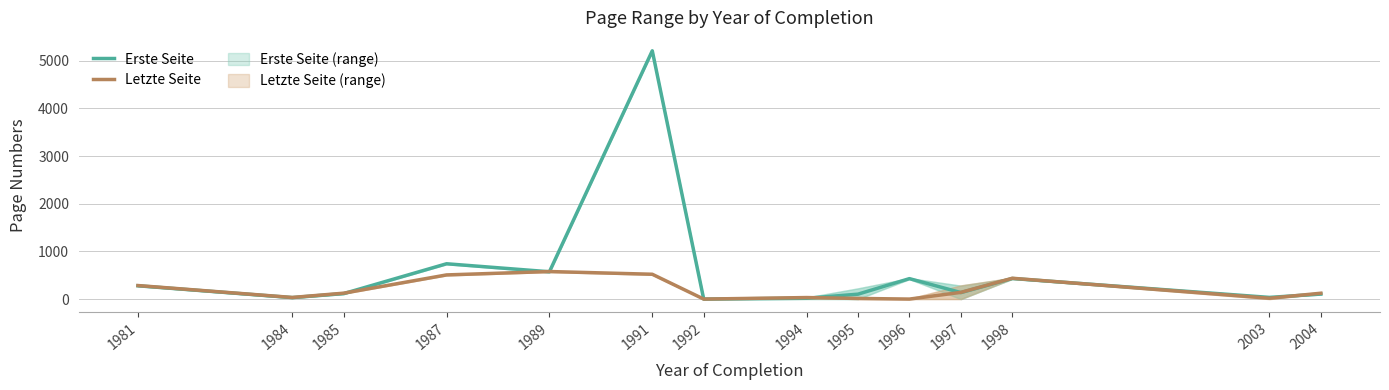

At how many categories does at least one series exceed 4826?

1